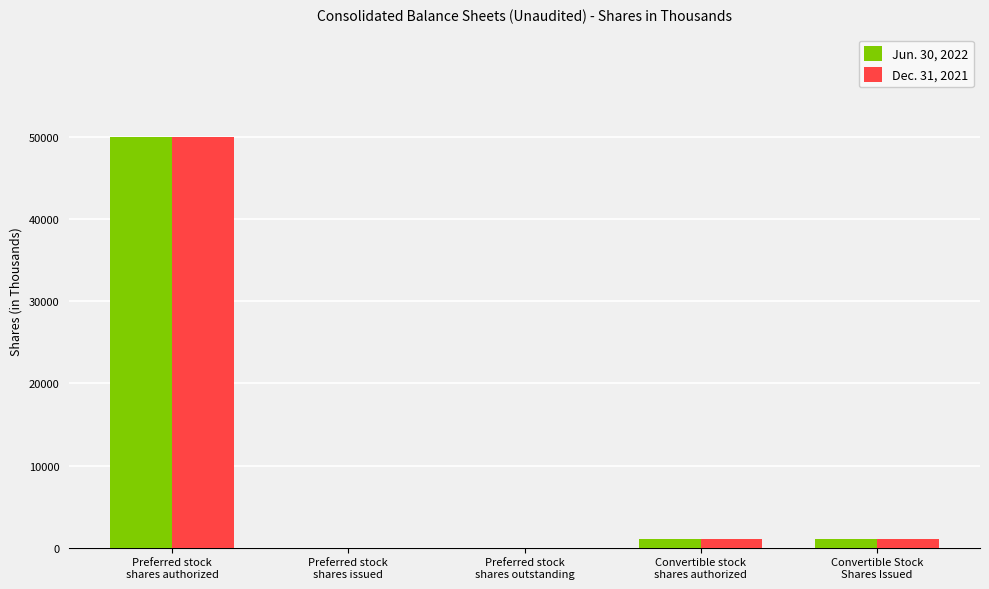

What is the maximum value shown in the chart?

50000